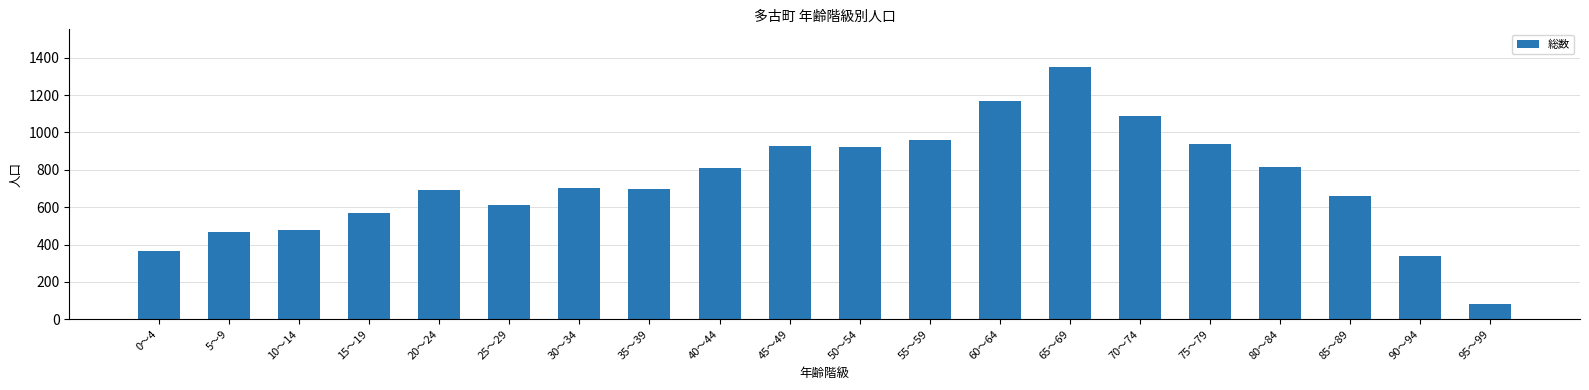

Does the chart contain stacked bars?

No